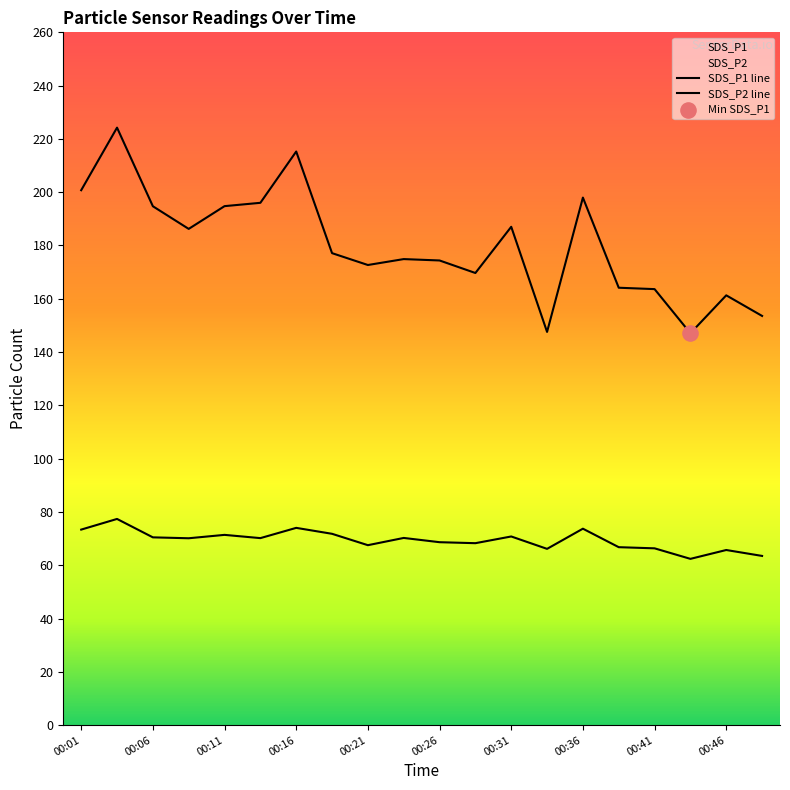

Which series has the largest total across all categories?

SDS_P1 line